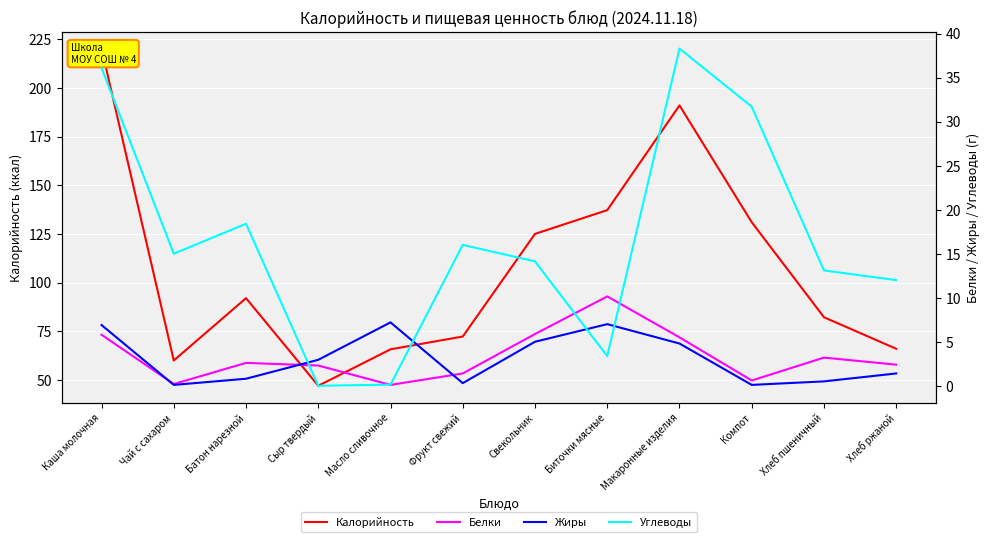

True or false: Калорийность and Жиры intersect in this chart.

False